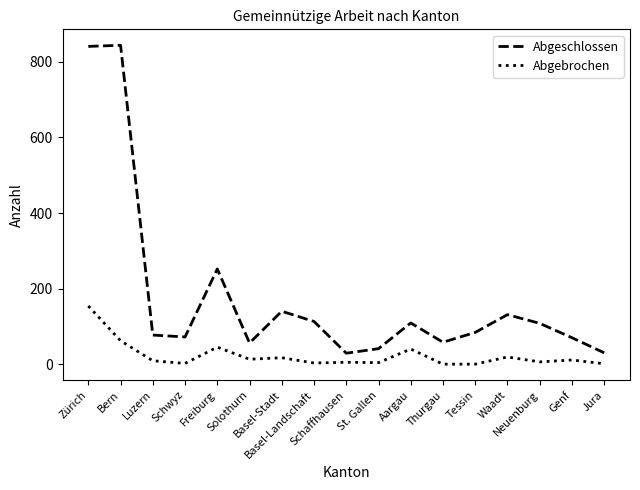

Which series has the largest range (max minus min)?

Abgeschlossen